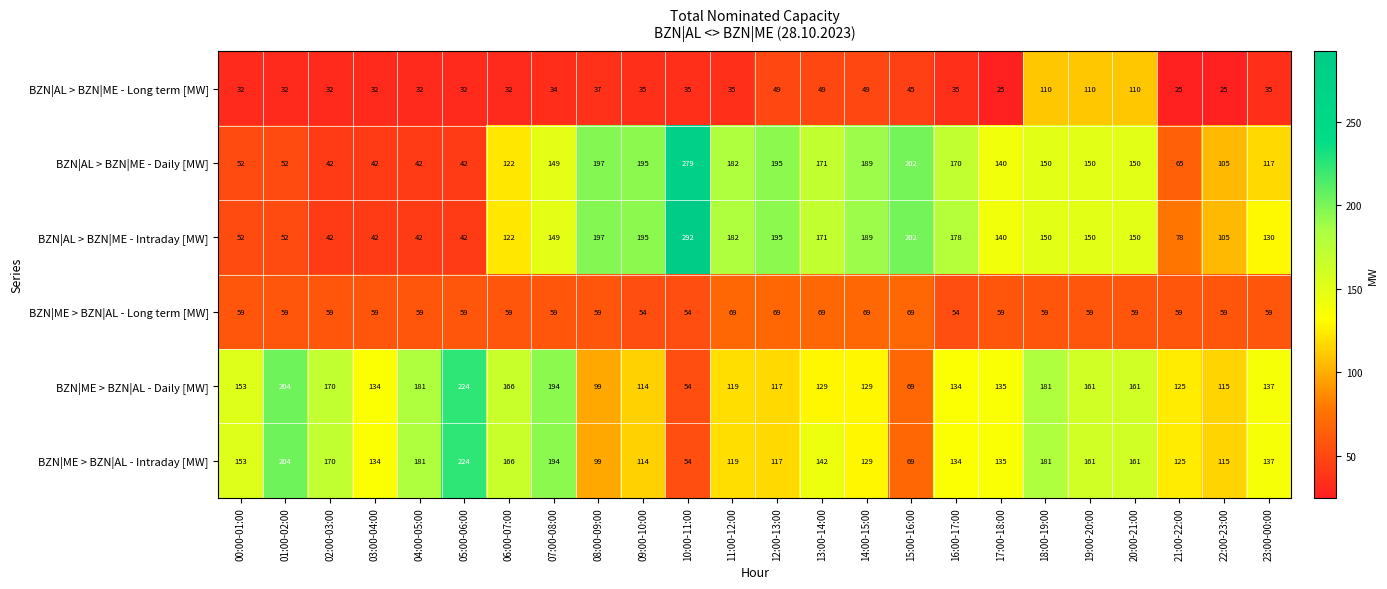

Which series has the largest total across all categories?

BZN|ME > BZN|AL - Intraday [MW]